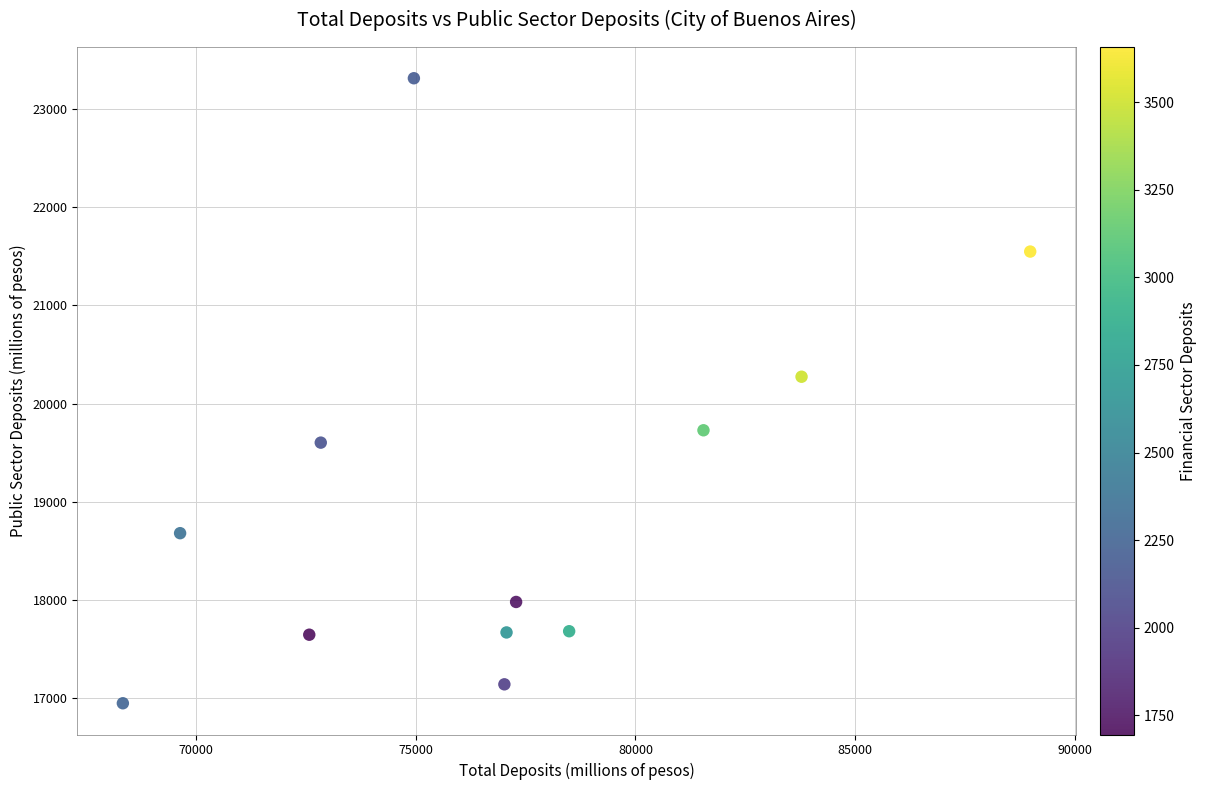

What Y value in the scatter plot is closest to 20130?

20273.1